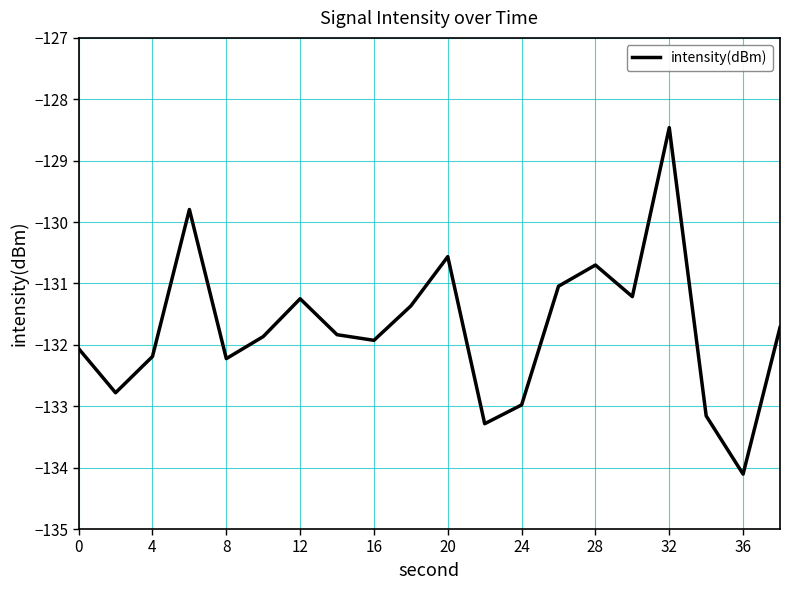

What is the minimum value shown in the chart?

-134.1